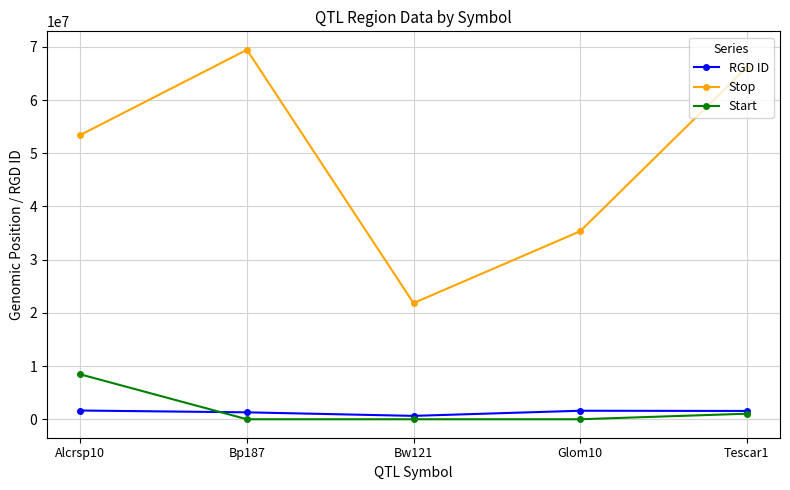

What is the average value of the RGD ID series?

1346783